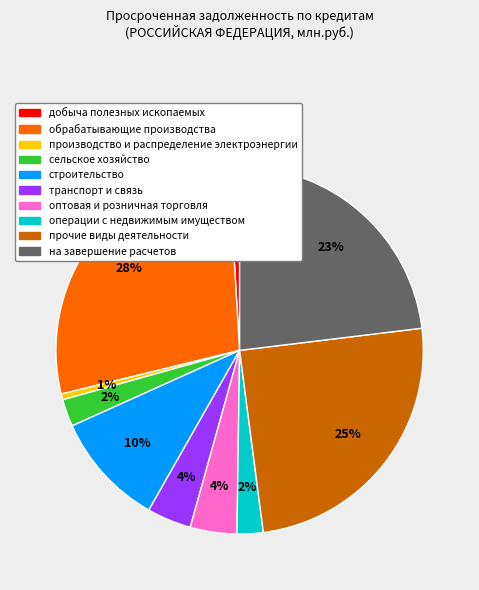

To the nearest percent, what is the difference between the операции с недвижимым имуществом and прочие виды деятельности slice percentages?

23%